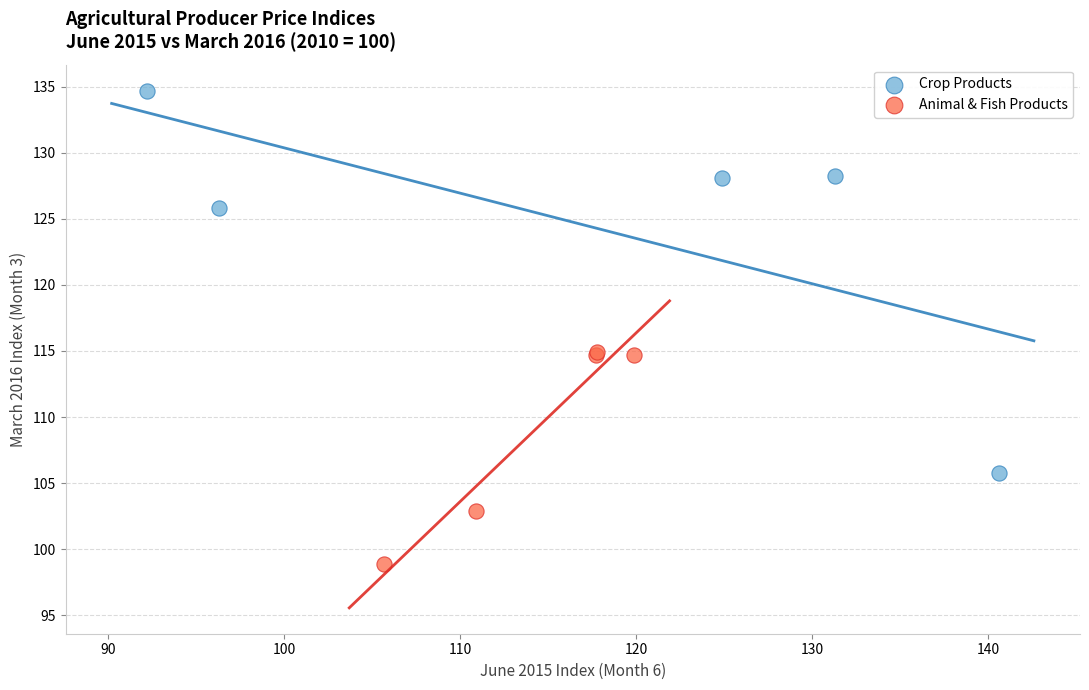

What are all the series names shown in the legend?

Crop Products, Animal & Fish Products